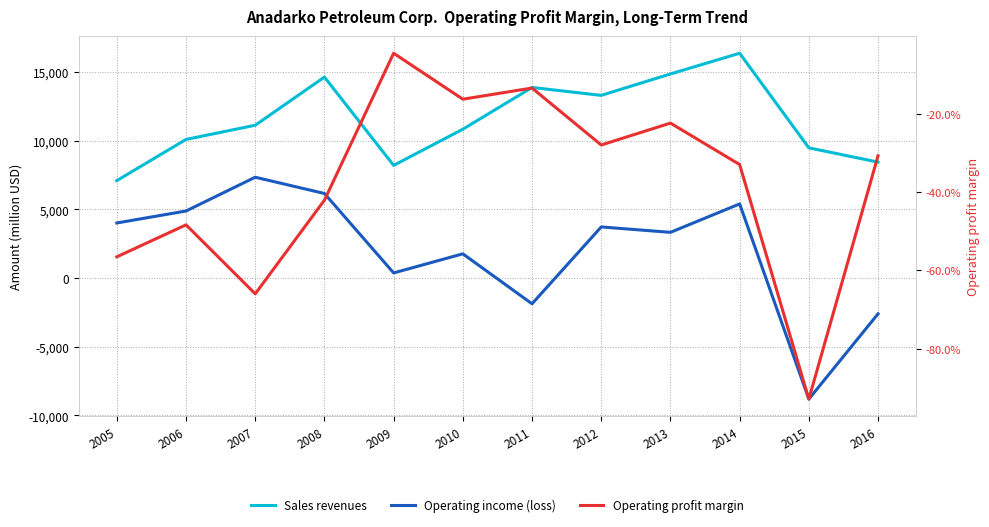

Where is the first local maximum for Operating income (loss)?

2007